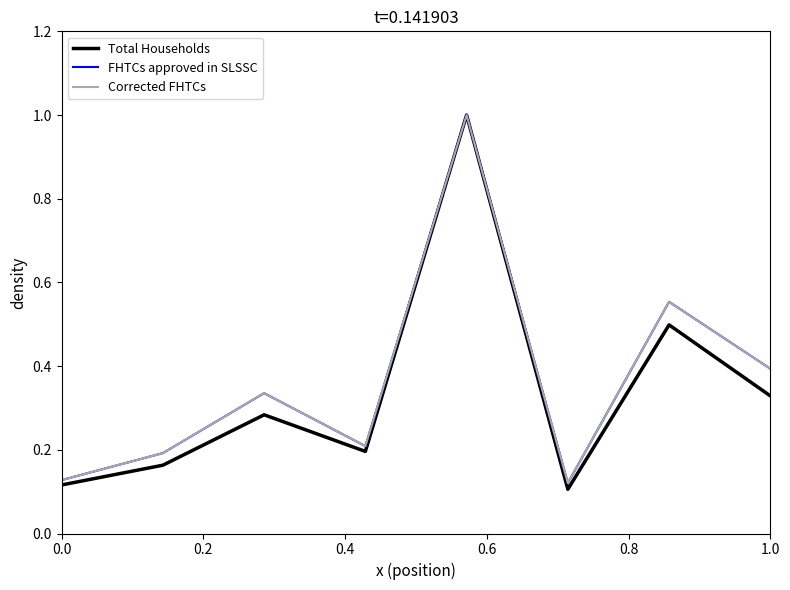

Is this an area chart (filled region under the line)?

No